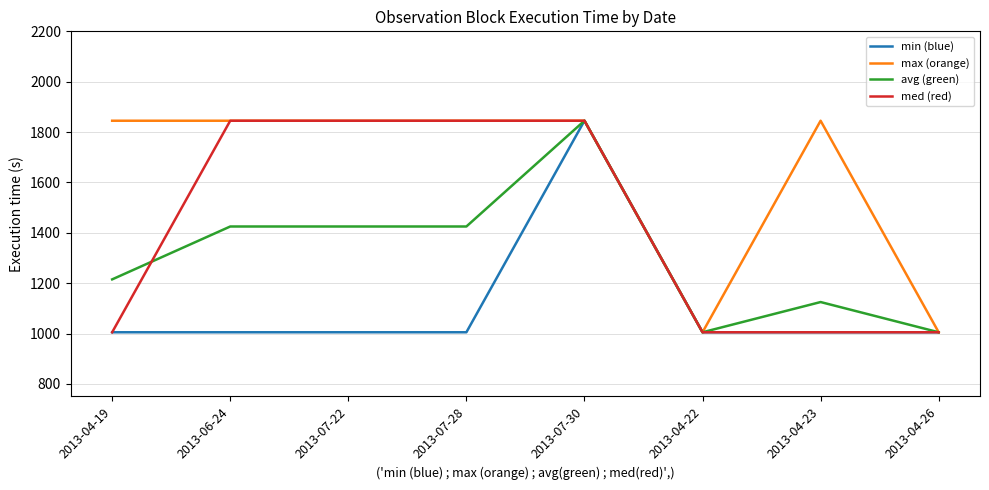

Between 2013-04-19 and 2013-04-22, which series saw the biggest shift?

max (orange)